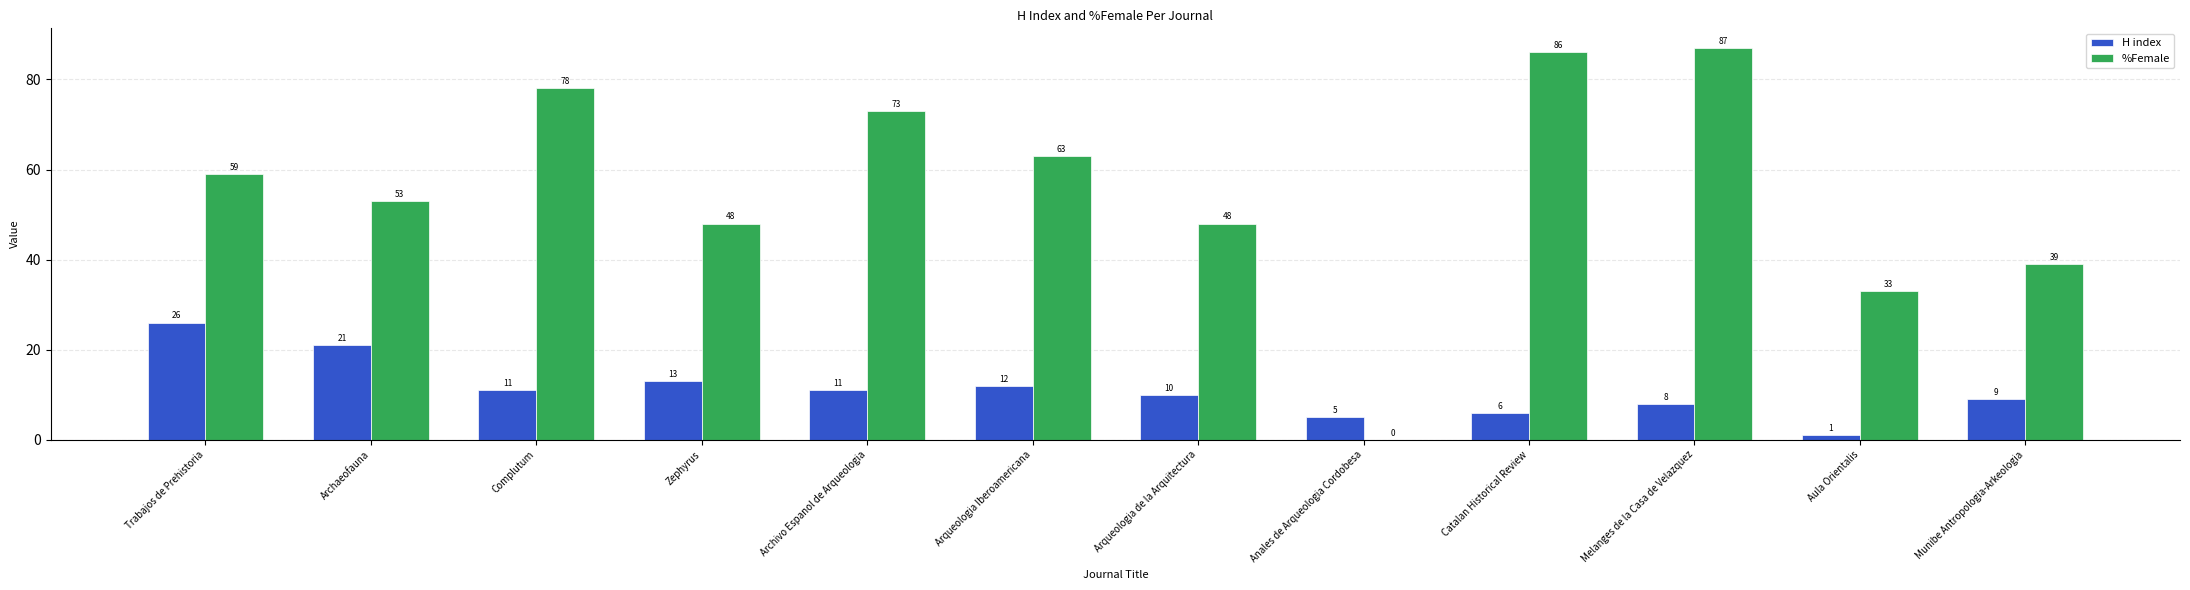

The %Female series shows 24 at Archaeofauna. True or false?

False